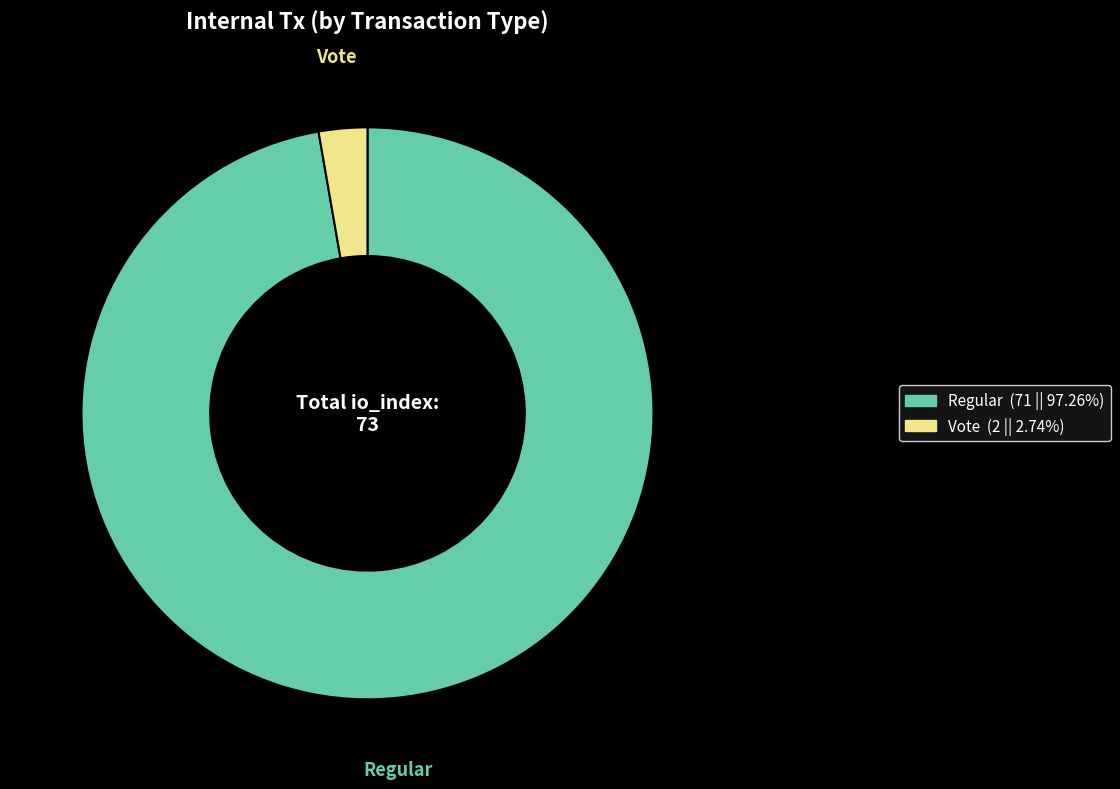

What is the ratio of the value at Regular to the value at Vote?

35.5